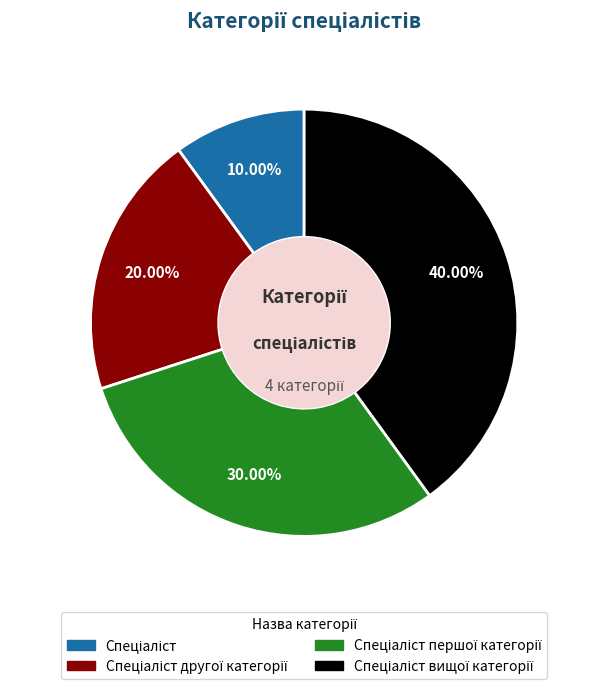

Does any single category account for the majority?

No